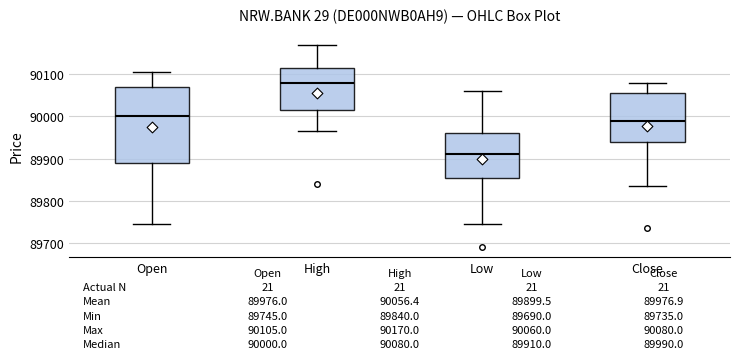

Which box has the lowest median line?

Low